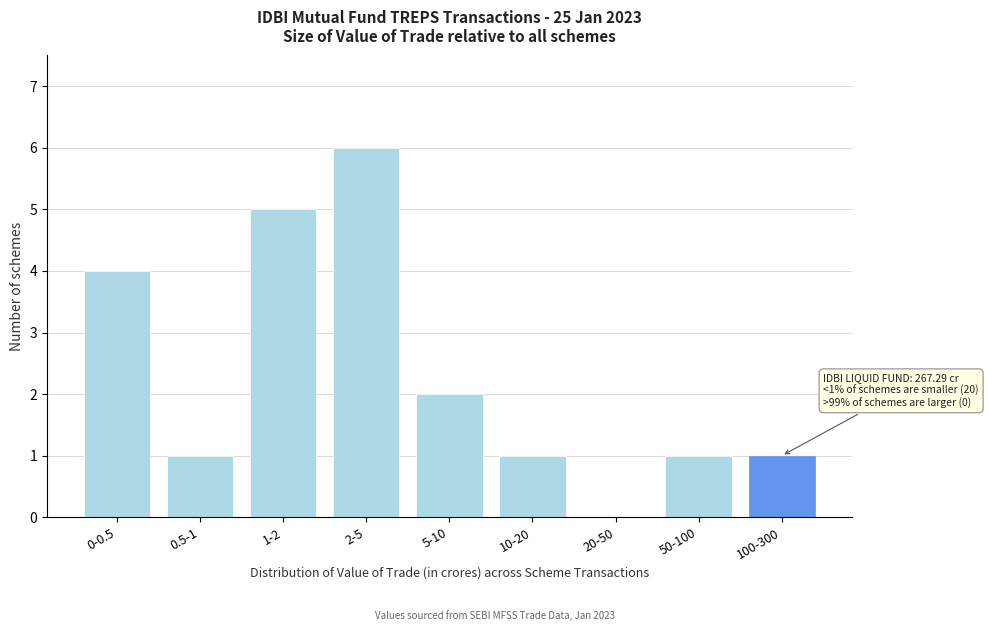

Reading left to right, what are all the values shown in this chart?

0-0.5=4	0.5-1=1	1-2=5	2-5=6	5-10=2	10-20=1	20-50=0	50-100=1	100-300=1